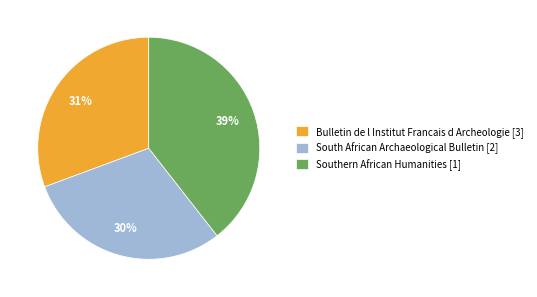

To the nearest percent, what is the difference between the South African Archaeological Bulletin [2] and Bulletin de l Institut Francais d Archeologie [3] slice percentages?

1%